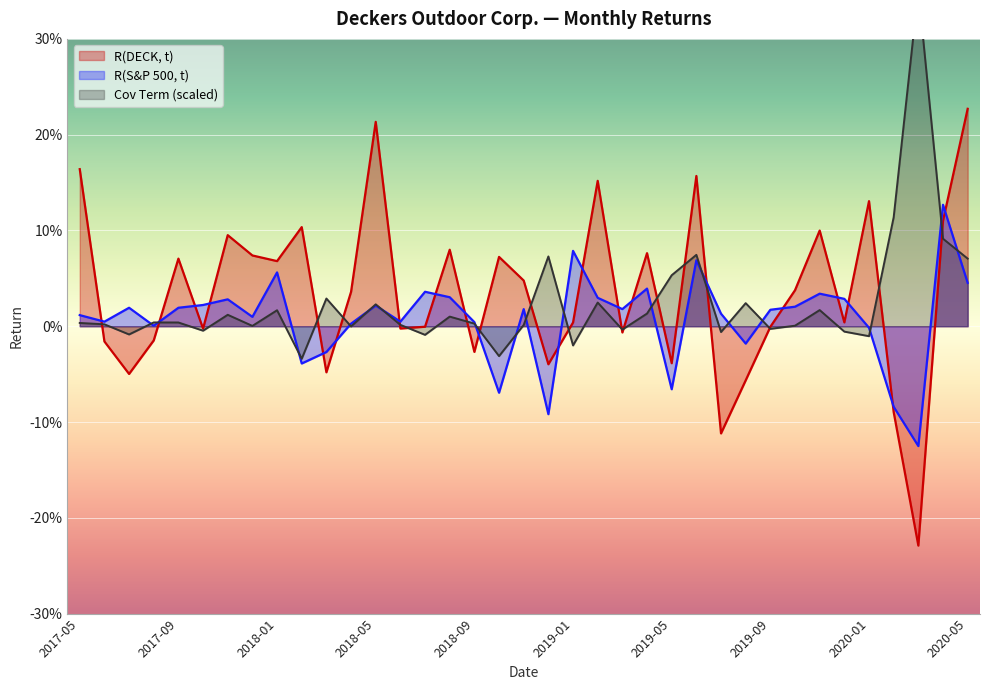

What is the lowest value of the R(S&P 500, t) series?

-0.1